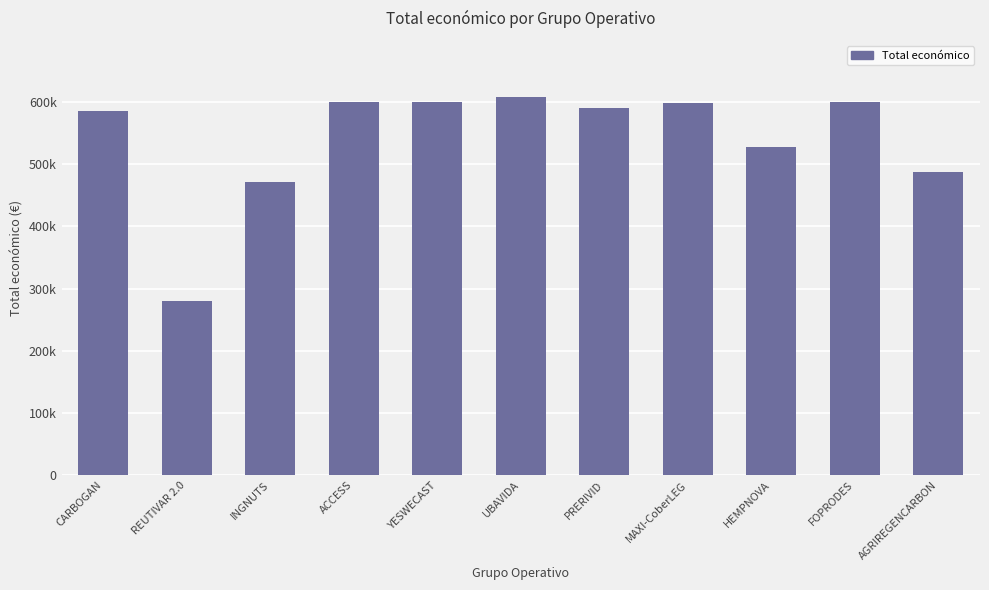

The value at YESWECAST is 308739. True or false?

False